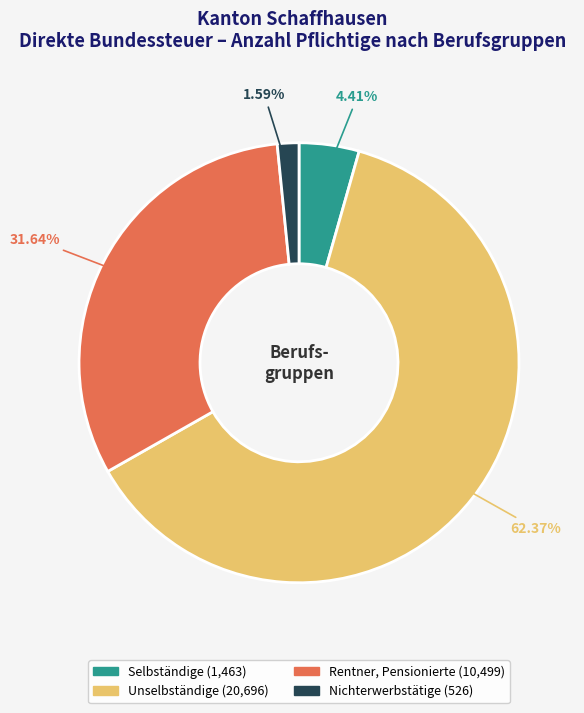

Does Rentner, Pensionierte account for over 50% of the chart?

No